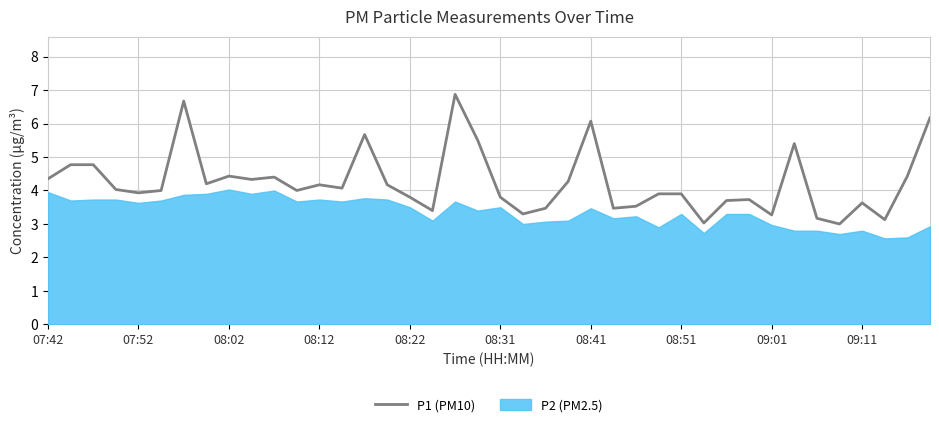

True or false: P1 (PM10) has a value of 2.3 at 07:42.

False